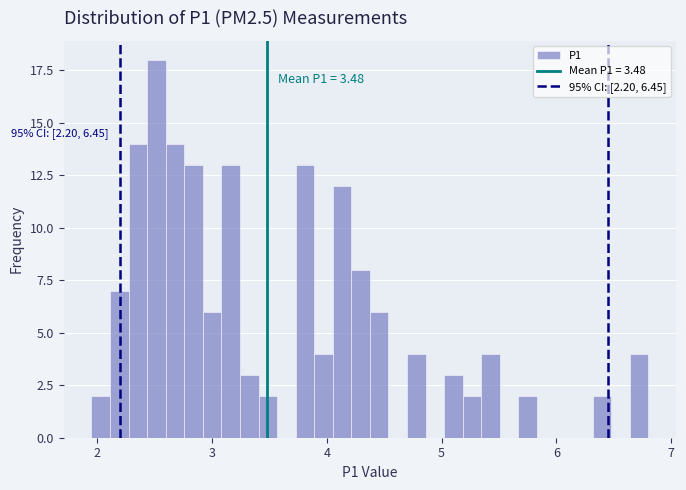

Around what value on the x-axis is the tallest bar? Give the approximate position of its centre, as read against the axis.

2.5